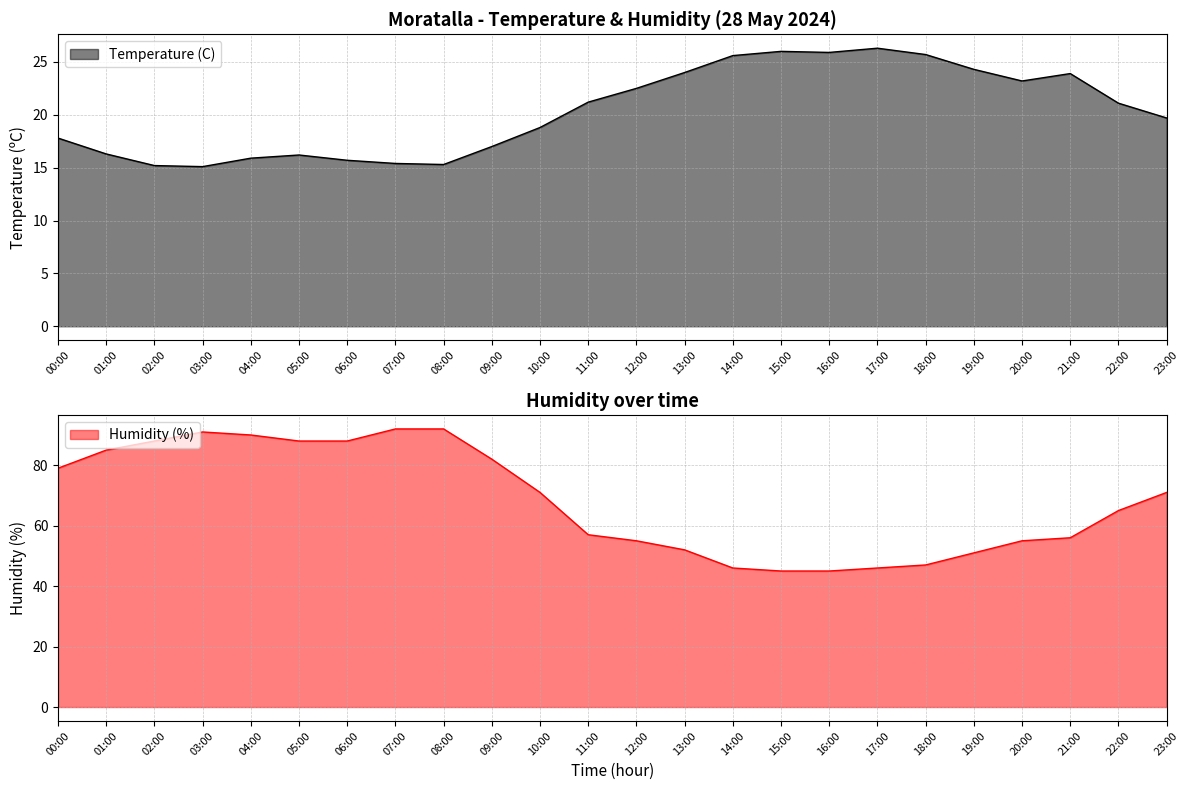

Reading left to right, transcribe all the data shown in this chart.

Temperature (C): 00:00=17.8	01:00=16.3	02:00=15.2	03:00=15.1	04:00=15.9	05:00=16.2	06:00=15.7	07:00=15.4	08:00=15.3	09:00=17.0	10:00=18.8	11:00=21.2	12:00=22.5	13:00=24.0	14:00=25.6	15:00=26.0	16:00=25.9	17:00=26.3	18:00=25.7	19:00=24.3	20:00=23.2	21:00=23.9	22:00=21.1	23:00=19.7
Humidity (%): 00:00=79.0	01:00=85.0	02:00=88.0	03:00=91.0	04:00=90.0	05:00=88.0	06:00=88.0	07:00=92.0	08:00=92.0	09:00=82.0	10:00=71.0	11:00=57.0	12:00=55.0	13:00=52.0	14:00=46.0	15:00=45.0	16:00=45.0	17:00=46.0	18:00=47.0	19:00=51.0	20:00=55.0	21:00=56.0	22:00=65.0	23:00=71.0